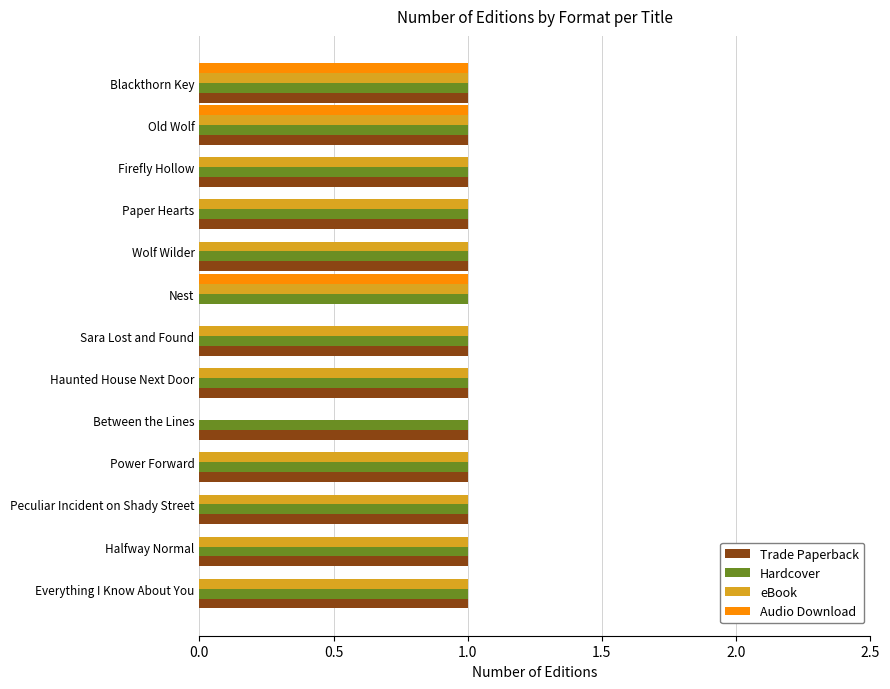

Is it true that eBook equals -1 at Between the Lines?

False